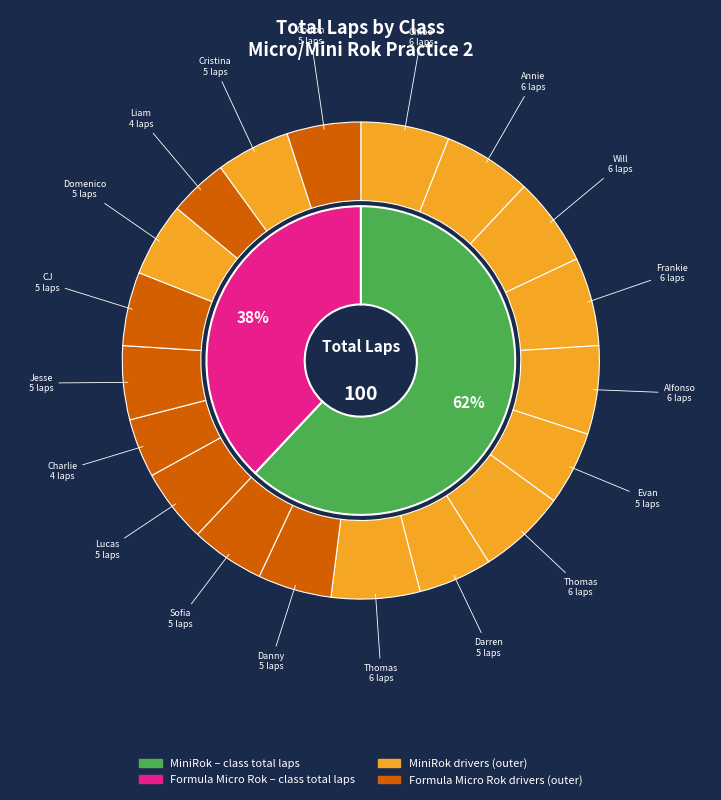

Is Thomas Schrage the majority of the pie?

No